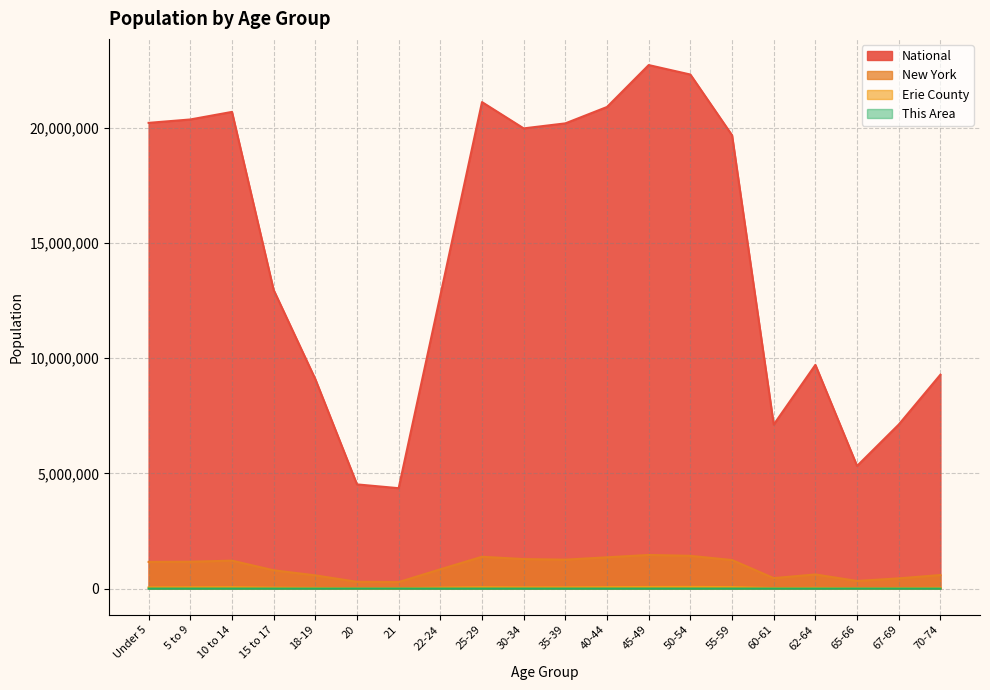

What is the label of the 18th point from the left?

65-66